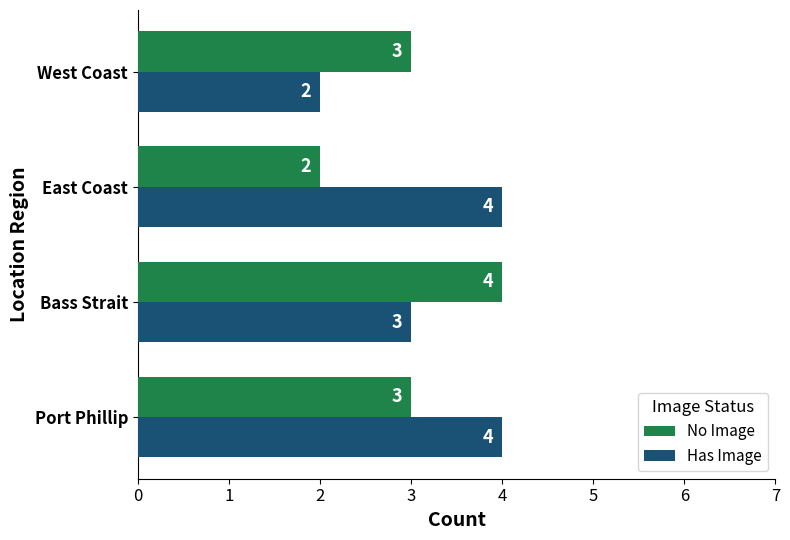

How many No Image values are between 3 and 4?

3